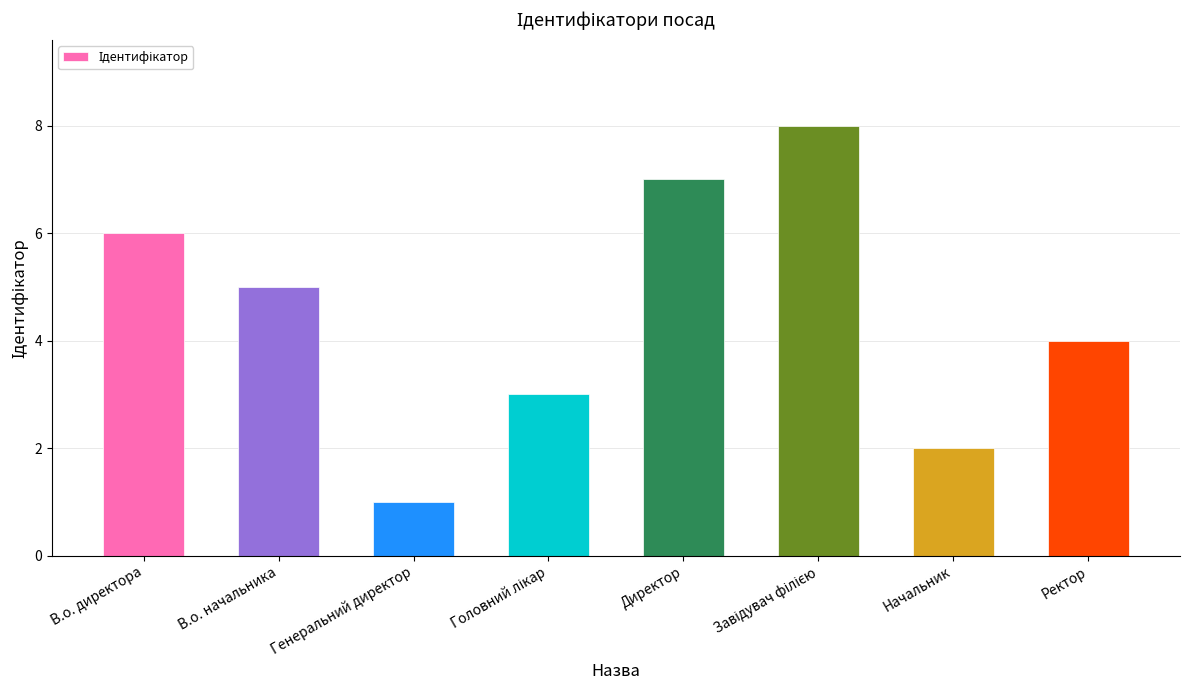

True or false: the data shows 5 at В.о. начальника.

True